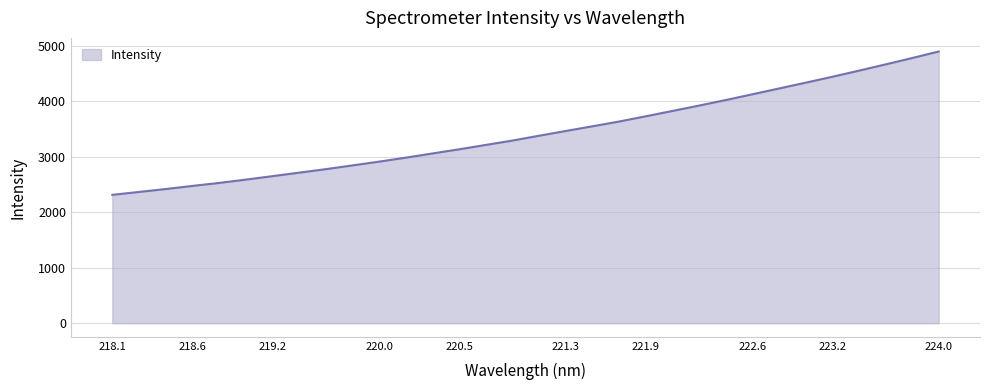

What is the maximum value shown in the chart?

4895.1